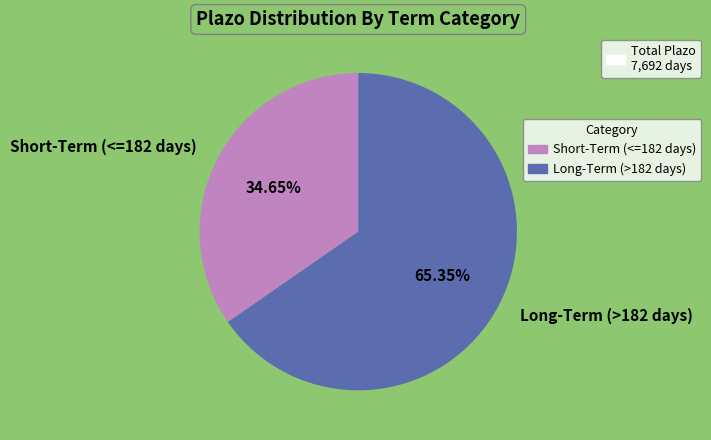

What is the ratio of the value at Short-Term (<=182 days) to the value at Long-Term (>182 days)?

0.5